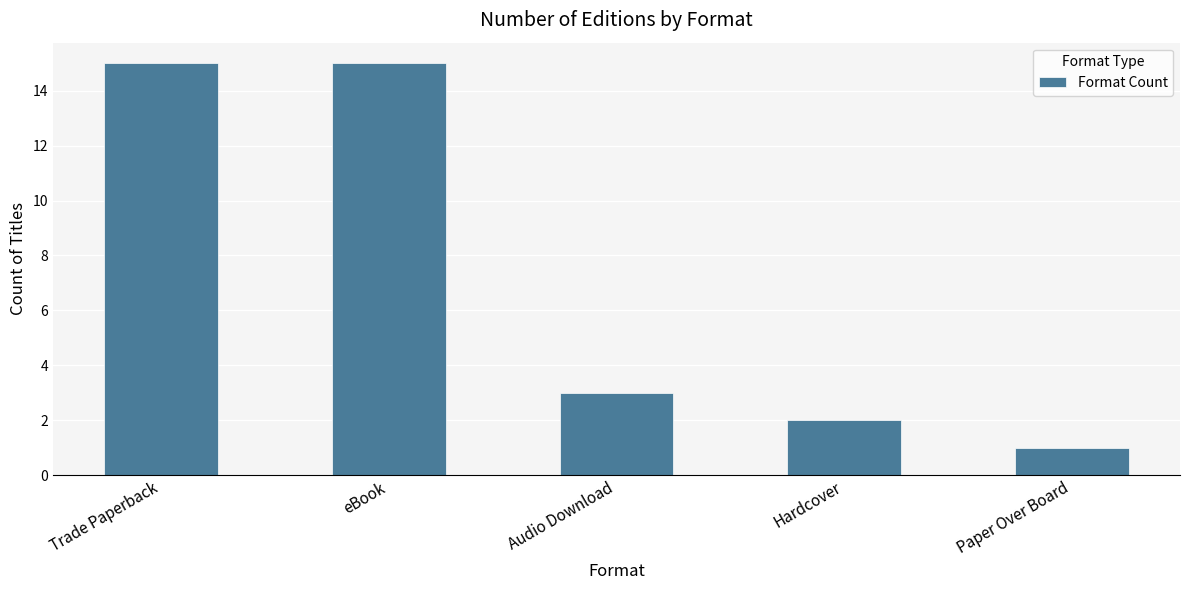

What is the sum of all values?

36